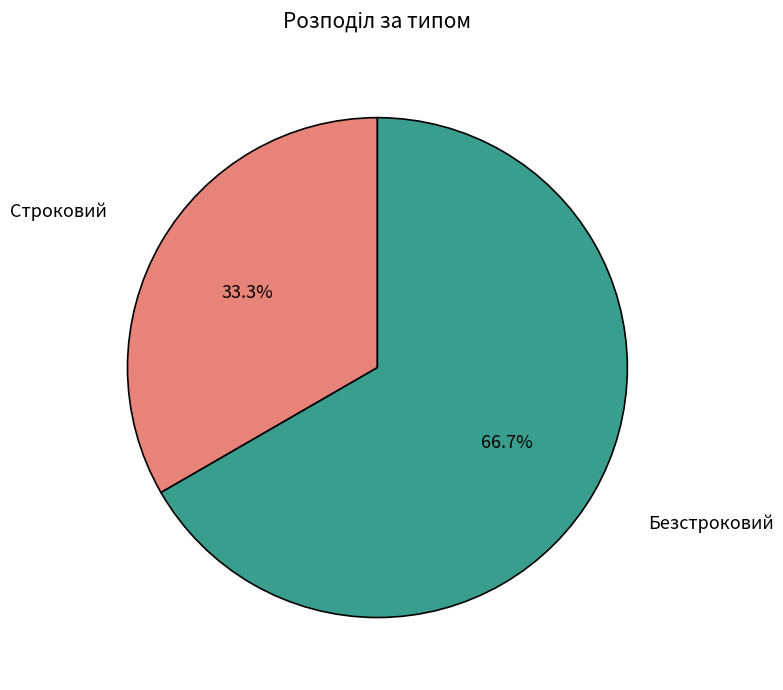

Is there a majority slice in this chart?

Yes